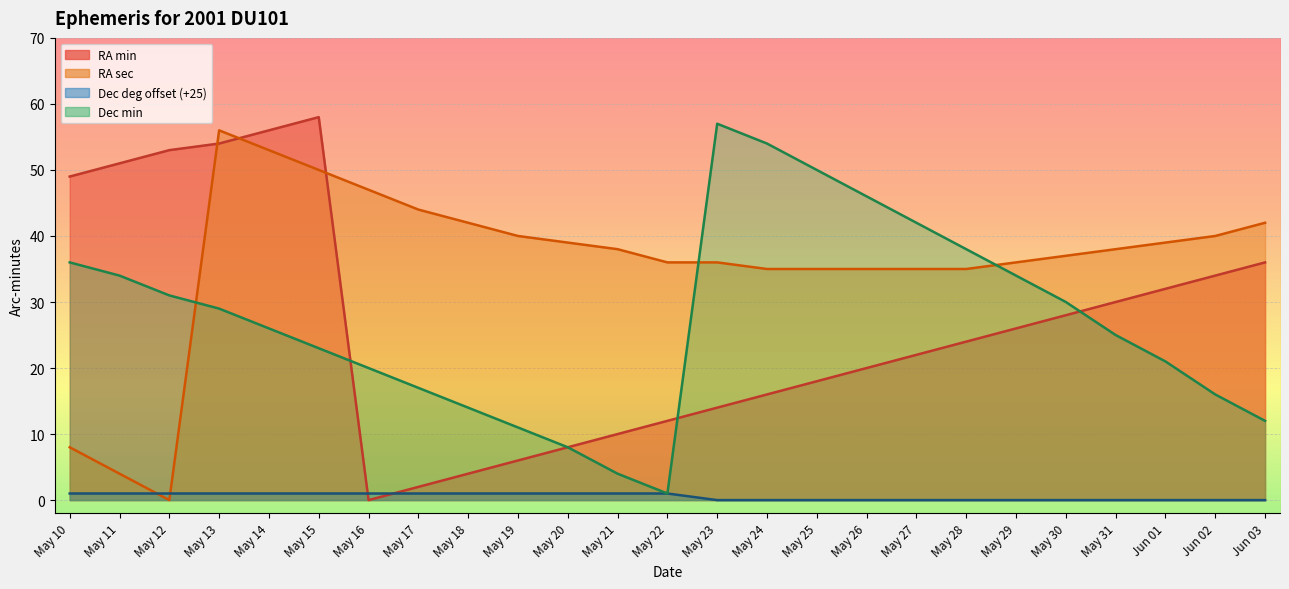

How many data points in Dec_min are above 26?

12